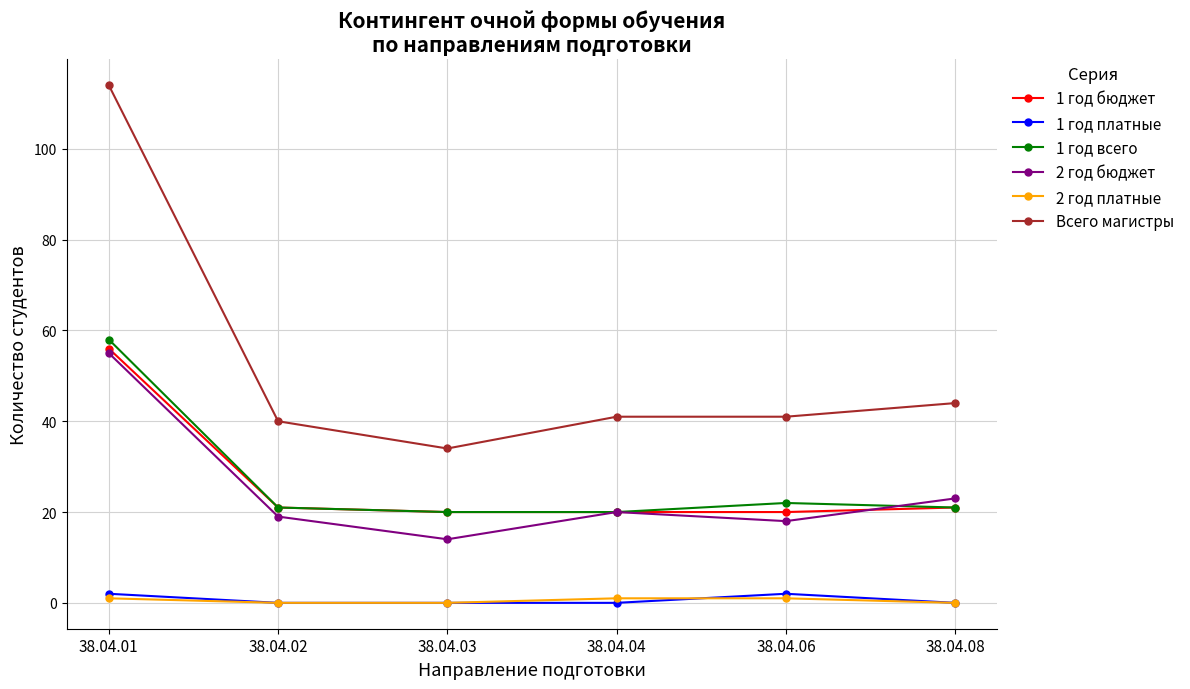

Which category has the highest value across all series?

38.04.01